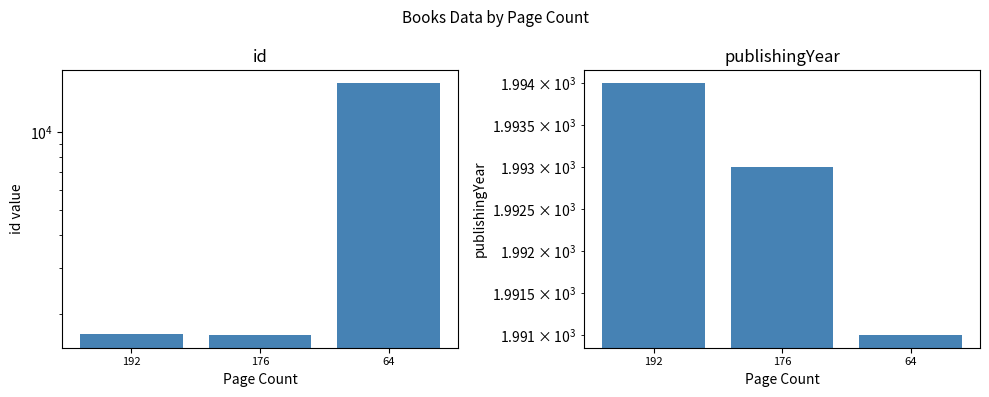

What is the difference between the second highest and minimum values in the publishingYear series?

2